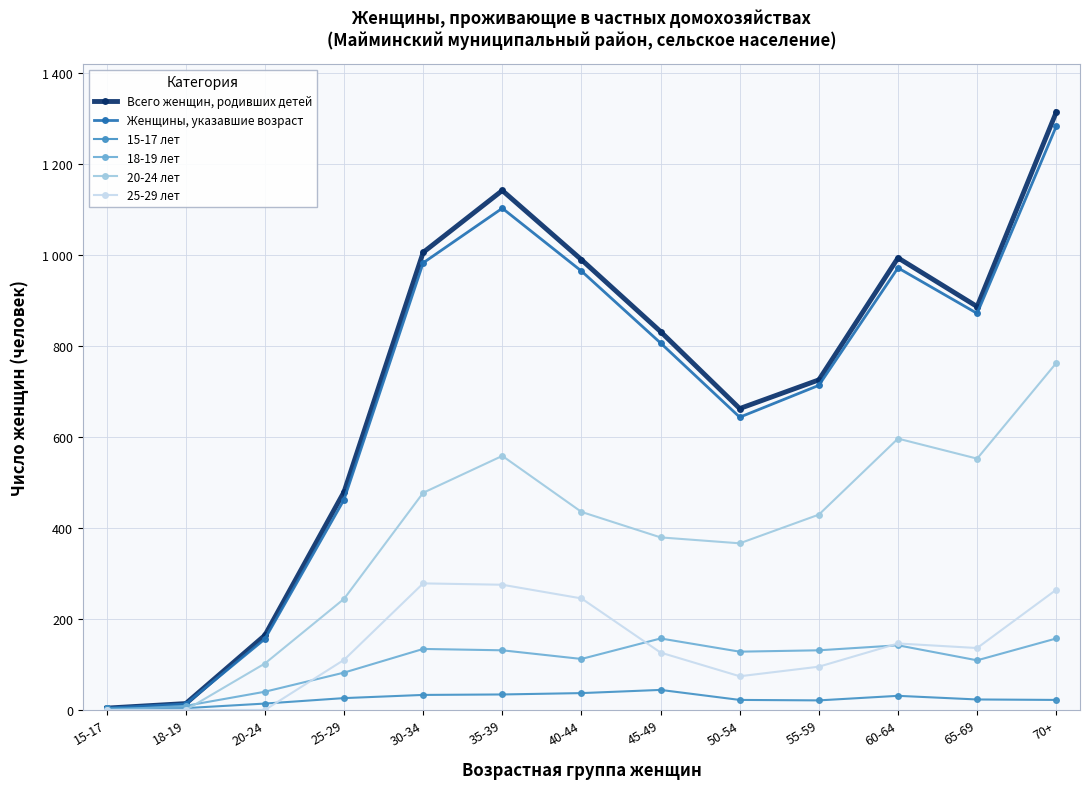

How many series are shown in this chart?

6